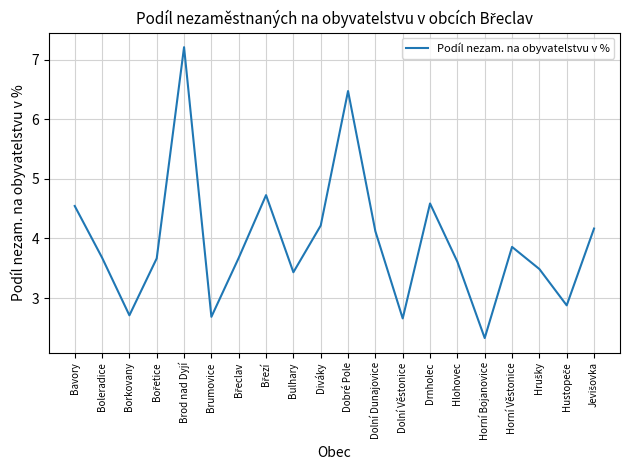

Is this an area chart (filled region under the line)?

No